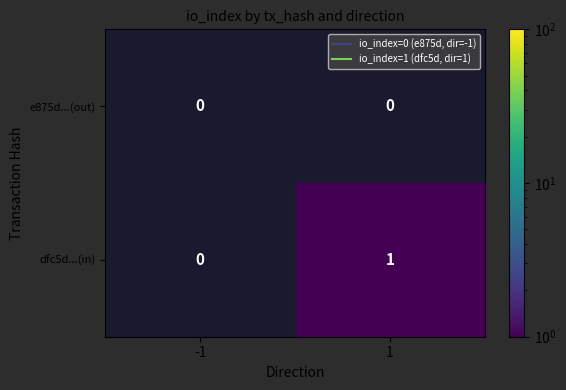

Reading right to left, transcribe all the data shown in this chart.

e875d...(out): 0	0
dfc5d...(in): 1	0